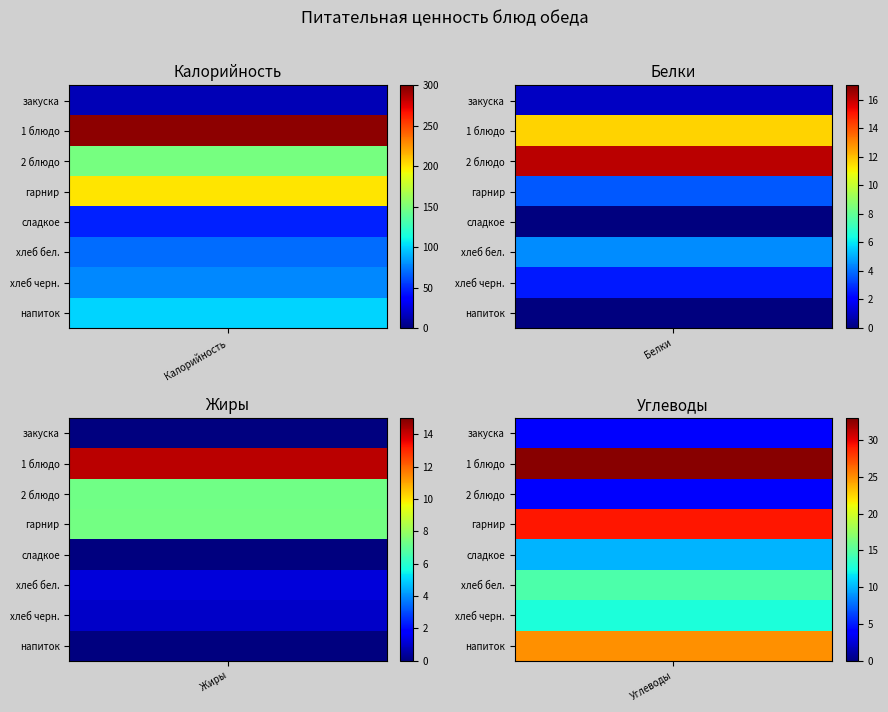

True or false: минтай запеченный has a value of 11.9 at гарнир.

False